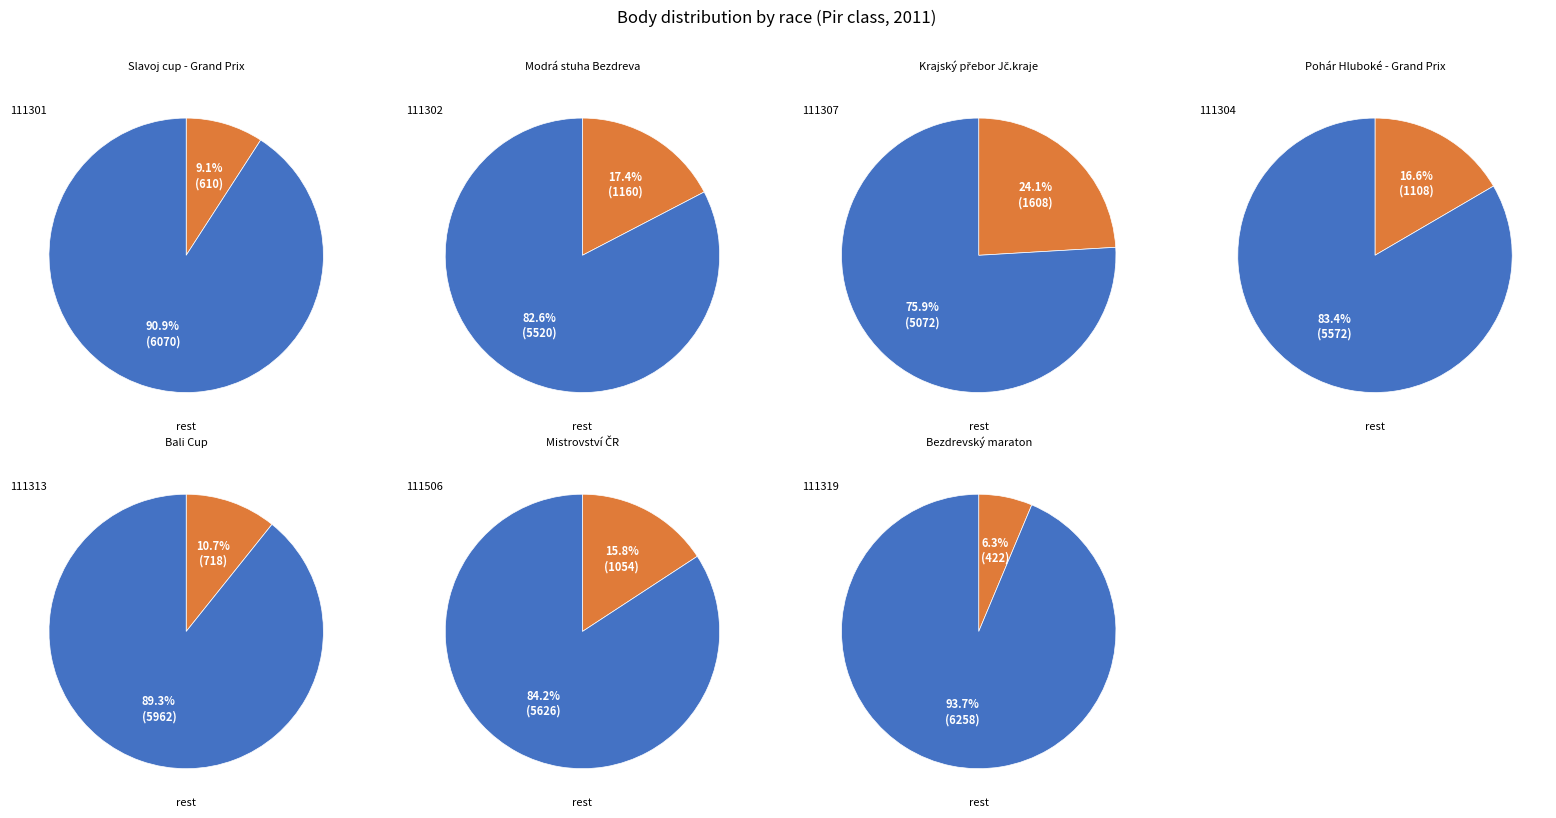

How many slices are in this pie chart?

7